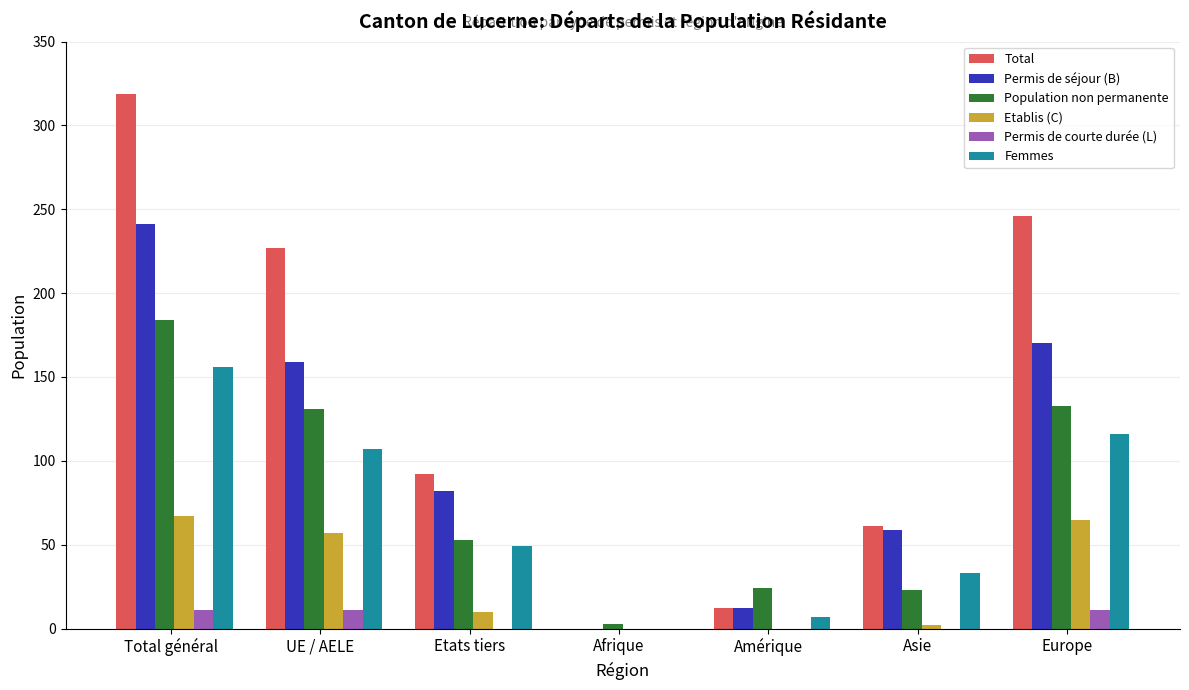

What is the spread (max minus min) of values at Europe?

235